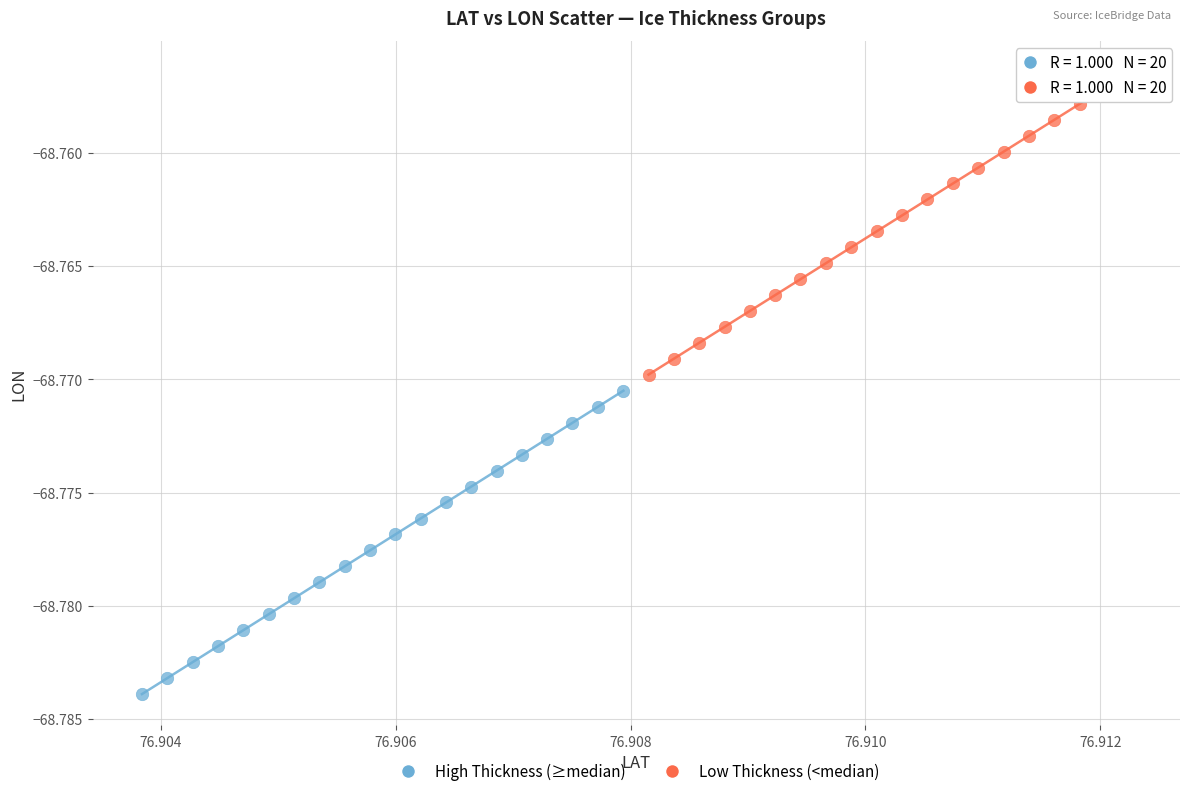

Which series contains the lowest Y value?

High Thickness (≥median)